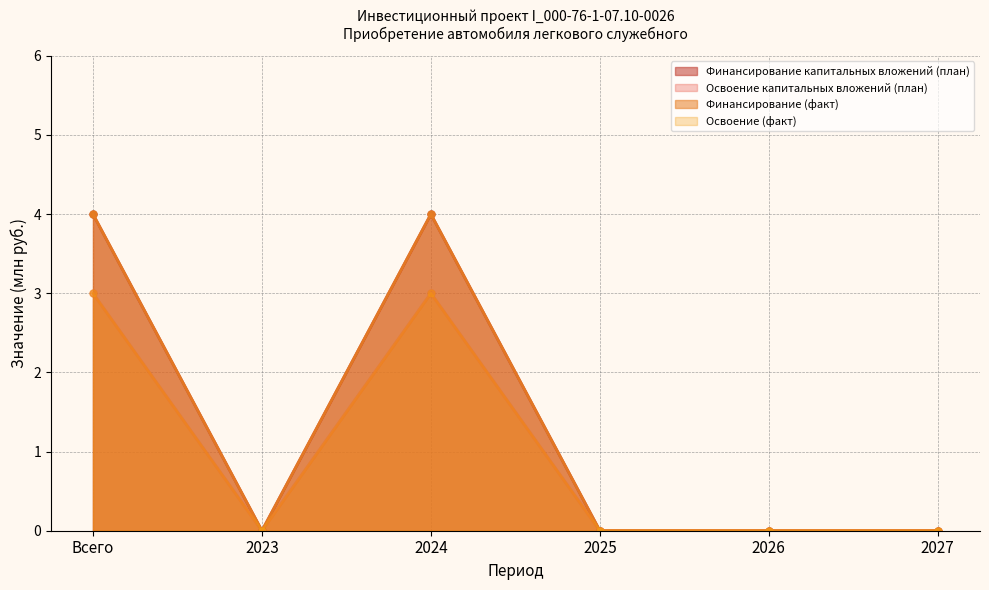

Which series has the largest range (max minus min)?

Финансирование капитальных вложений (план)